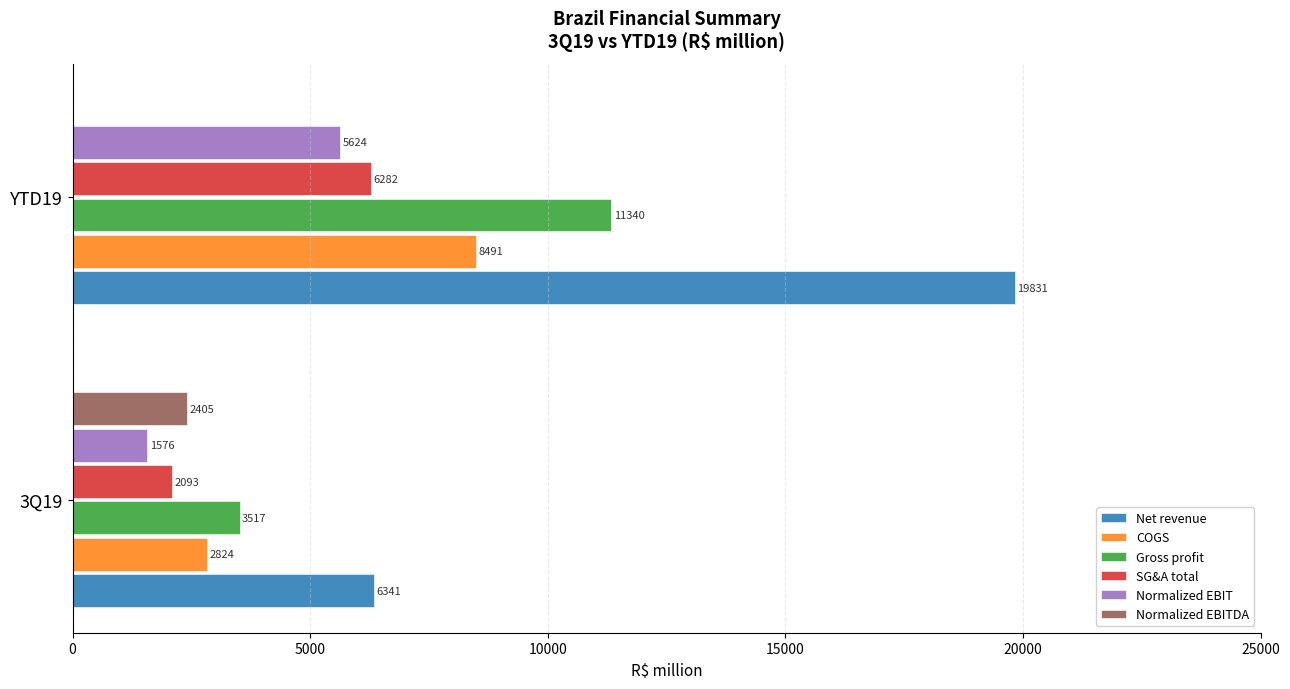

Between 3Q19 and YTD19, which series saw the biggest shift?

Net revenue